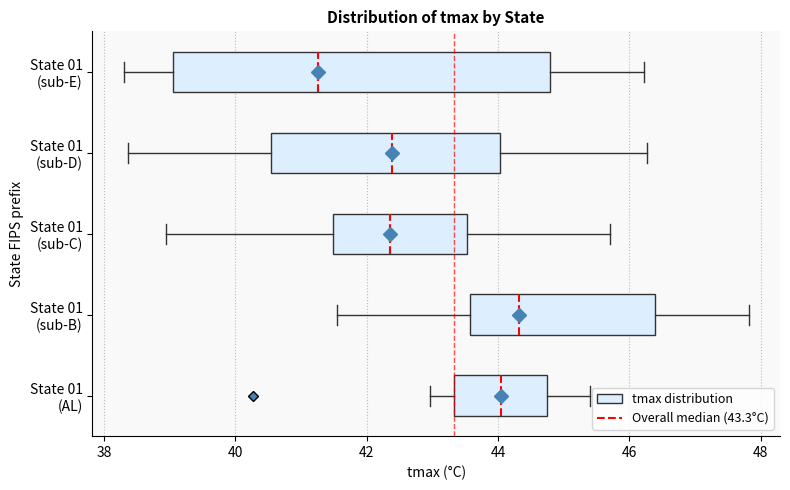

Which box's median line is the furthest to the right?

State 01 (sub-B)